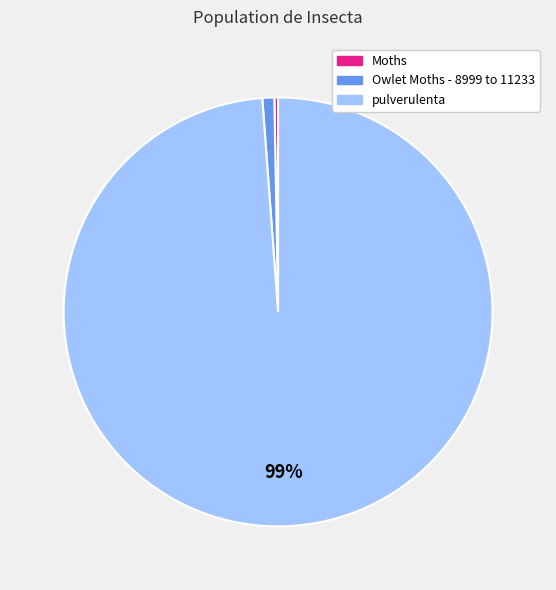

Which category has the smallest portion of the pie?

Moths